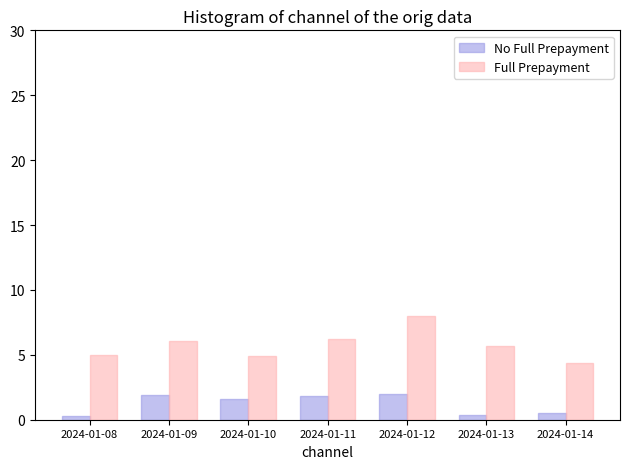

What is the total value across all series at 2024-01-10?

6.5